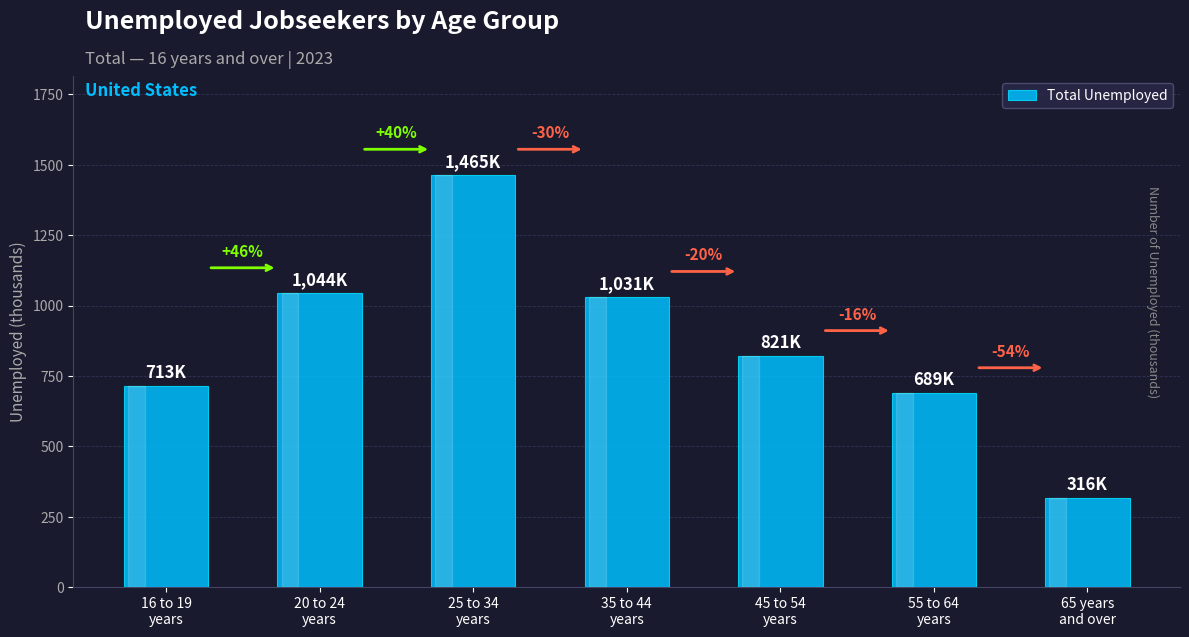

How many bars are there in total?

7